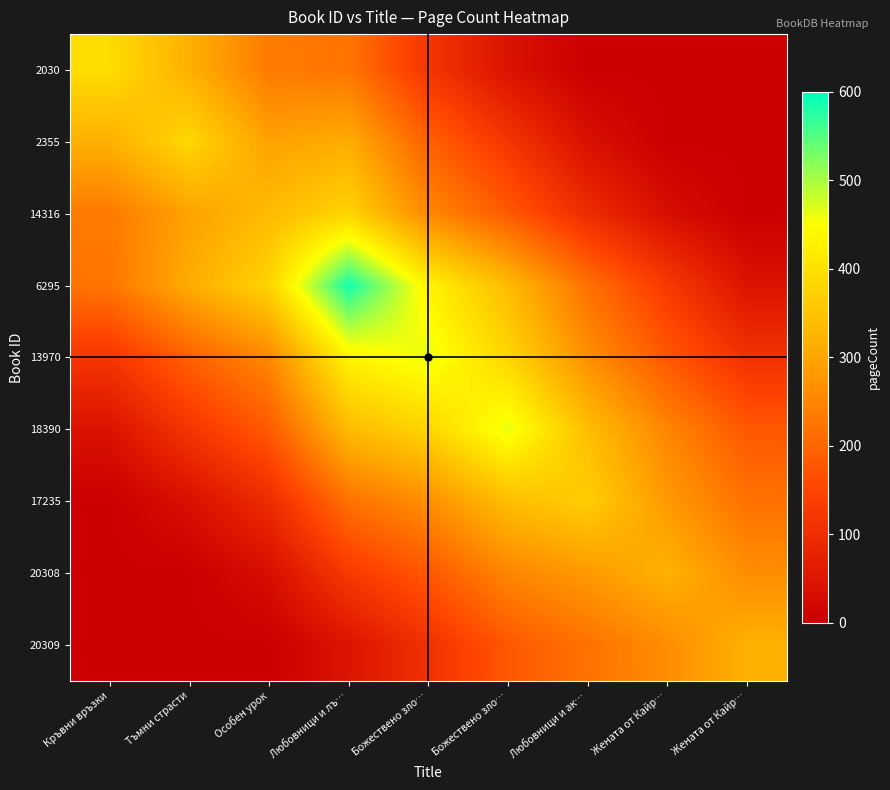

Which has a higher value, Тъмни страсти or Любовници и ак…?

Тъмни страсти